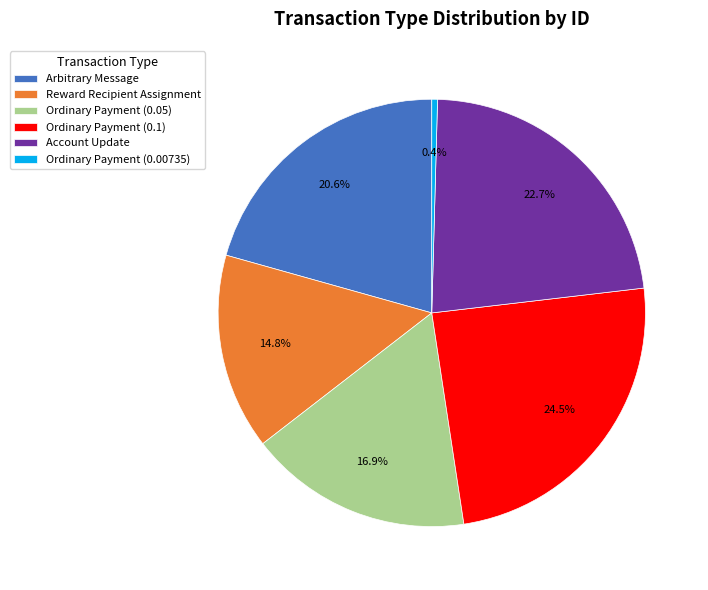

Approximately how many times larger is the value at Account Update compared to Reward Recipient Assignment?

1.5